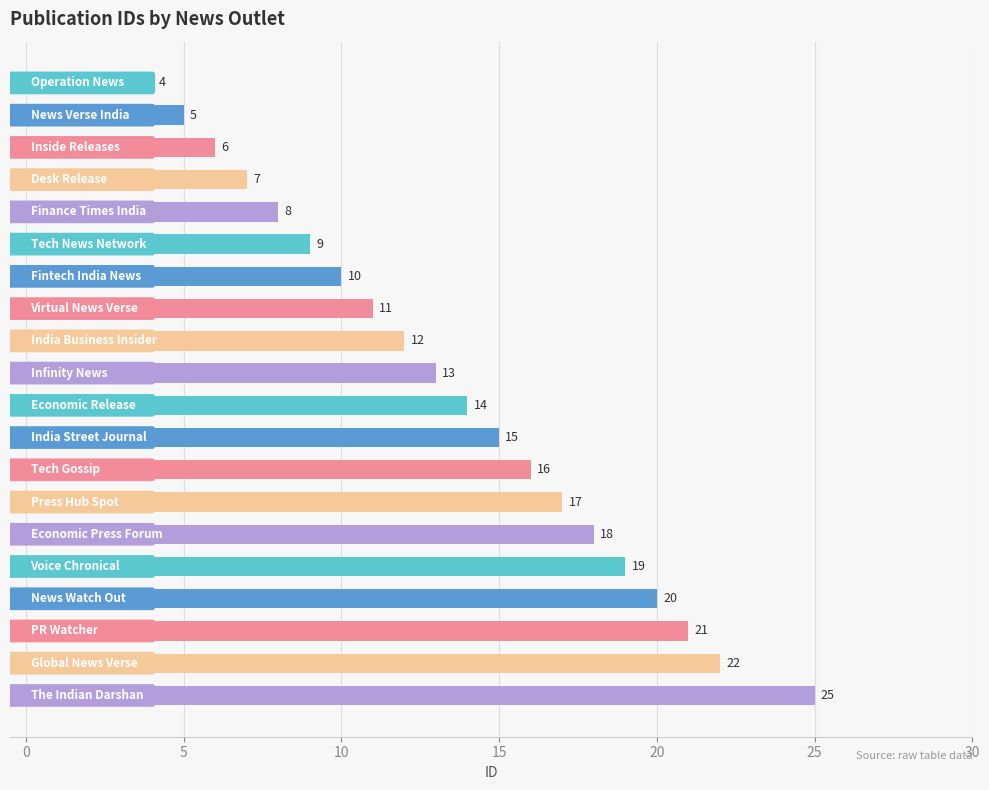

What is the value of the 6th bar from the top?

9